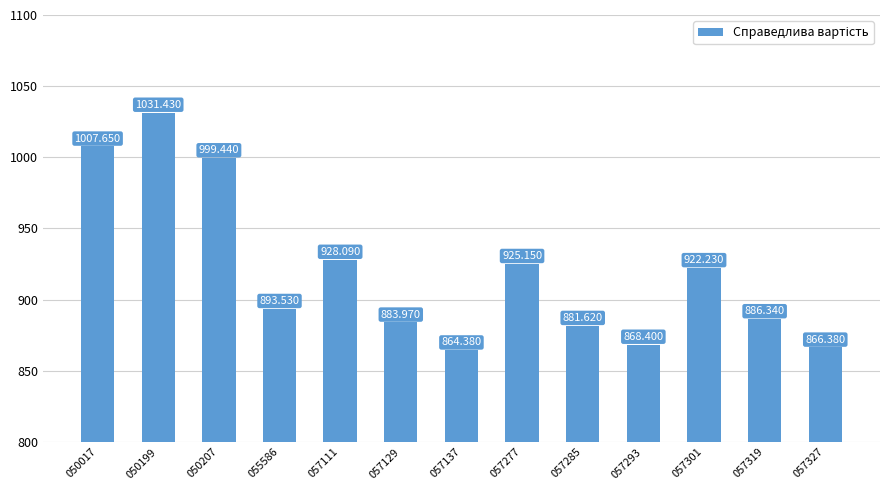

Rank the categories by value from highest to lowest.

050199, 050017, 050207, 057111, 057277, 057301, 055586, 057319, 057129, 057285, 057293, 057327, 057137